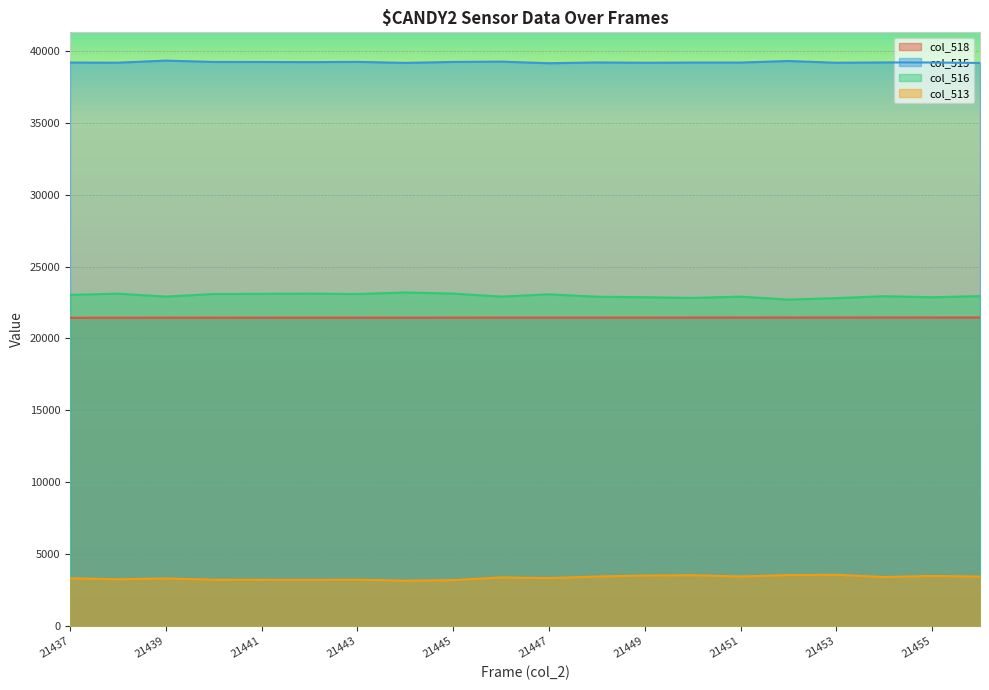

True or false: col_518 and col_513 intersect in this chart.

False